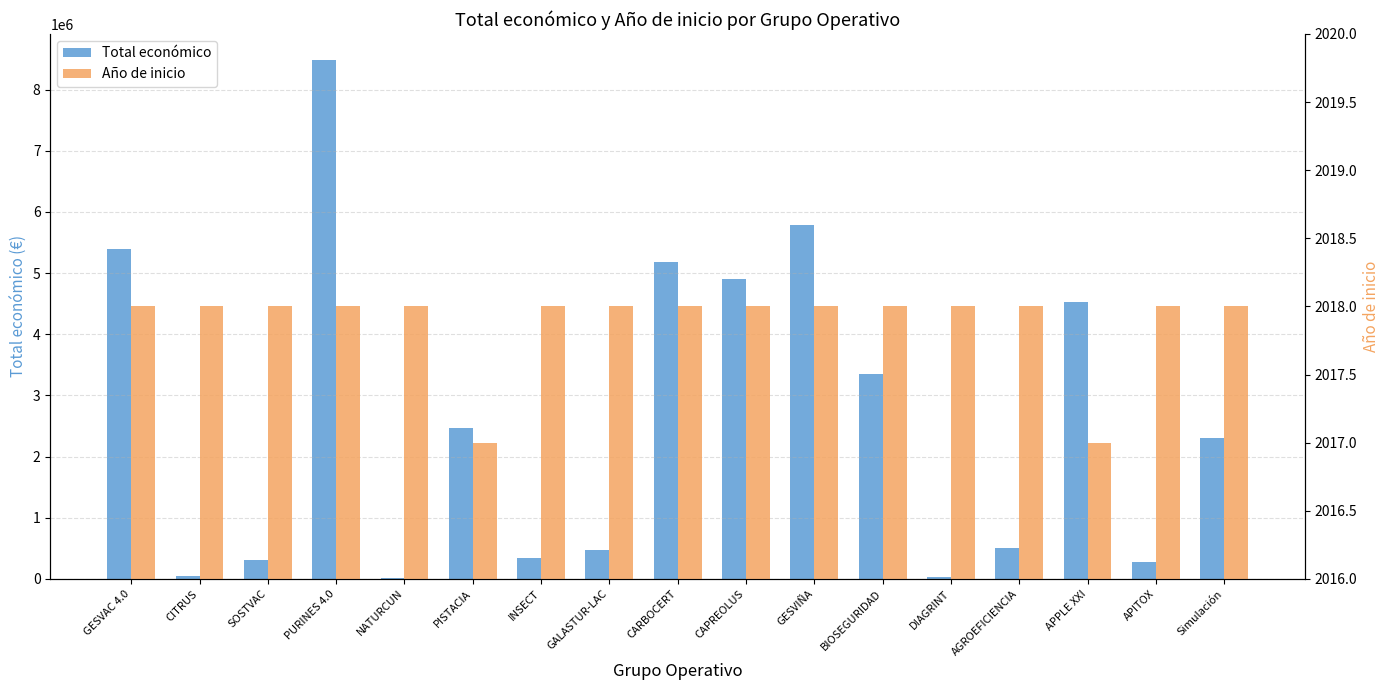

What is the sum of all Total económico values?

44382268